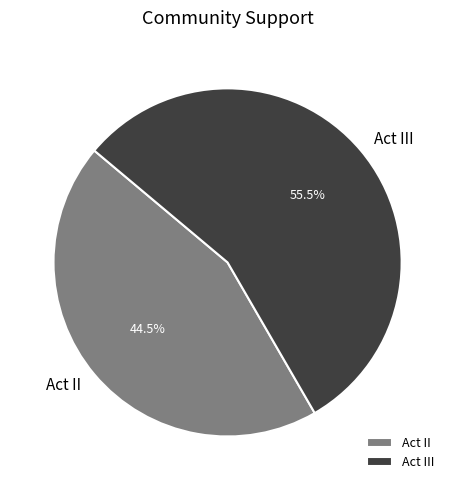

Does Act III account for over 50% of the chart?

Yes